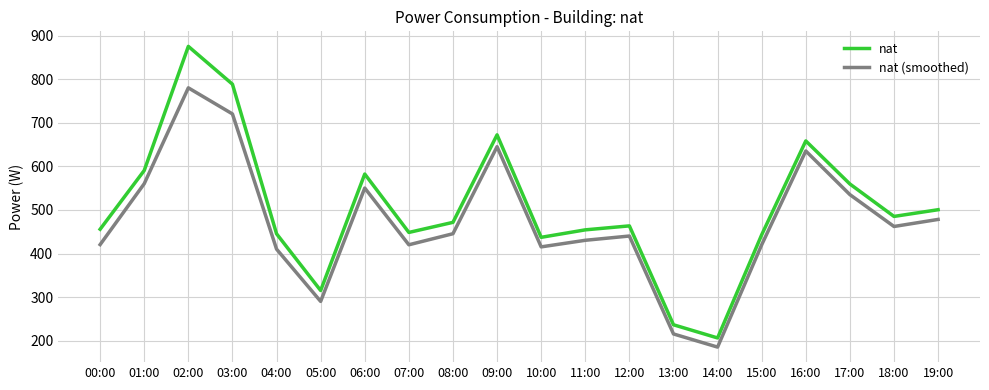

What is the greatest value displayed?

875.4